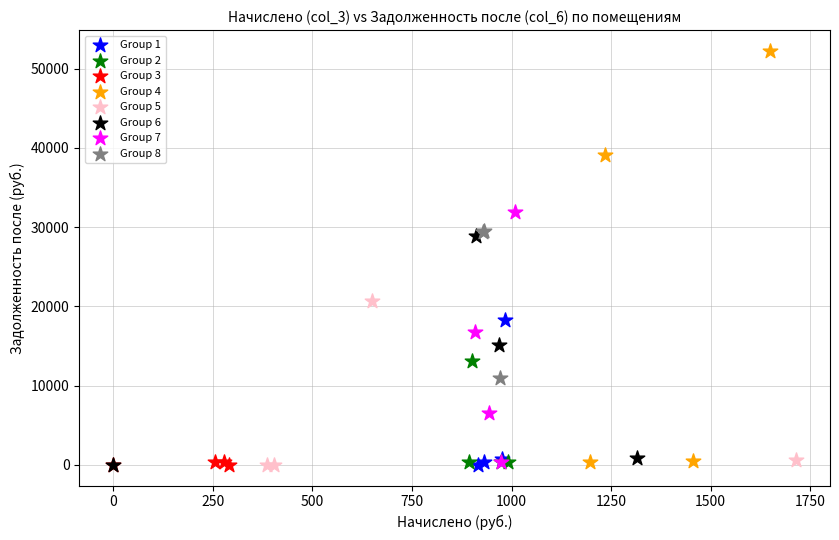

Which series has the largest Y range (max minus min)?

Group 4